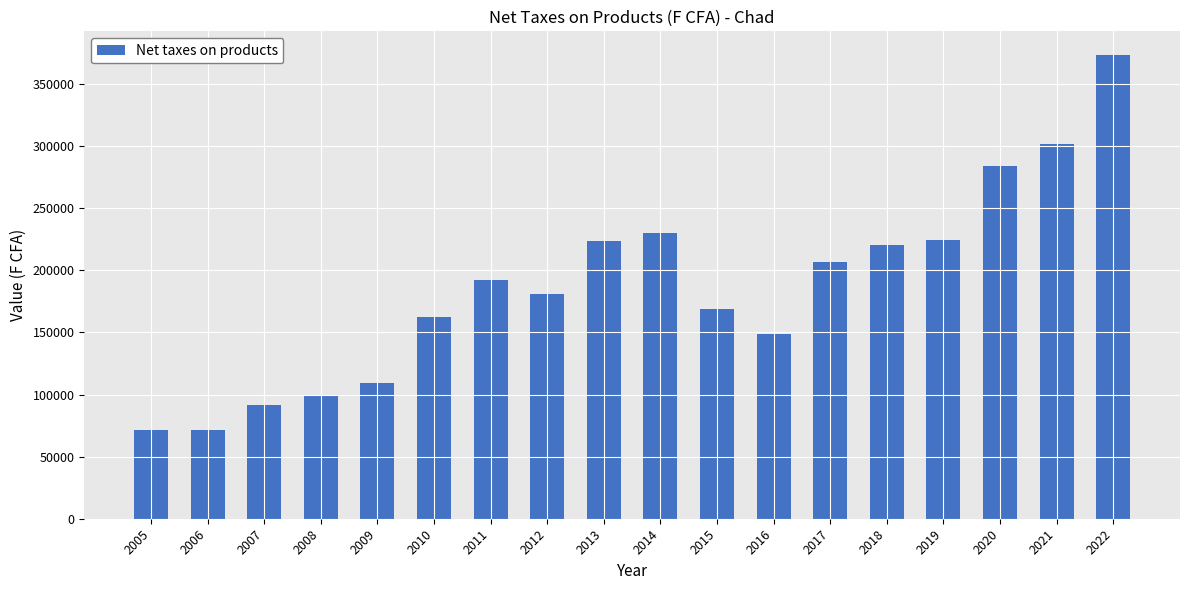

What is the difference between the maximum and second lowest values?

301953